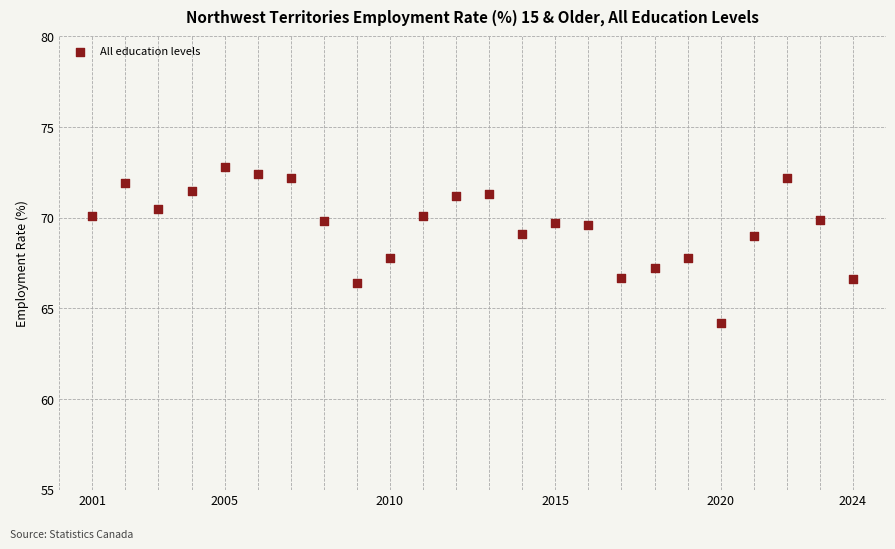

What is the range of X values (max minus min)?

23.0